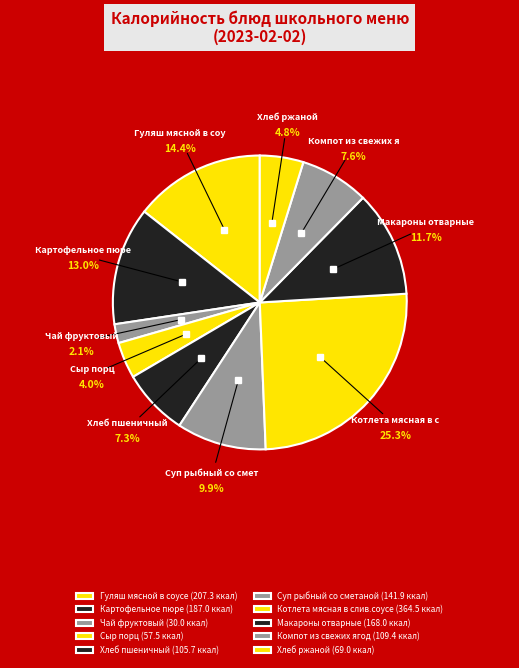

What is the ratio of the value at Котлета мясная в слив.соусе to the value at Картофельное пюре?

1.9